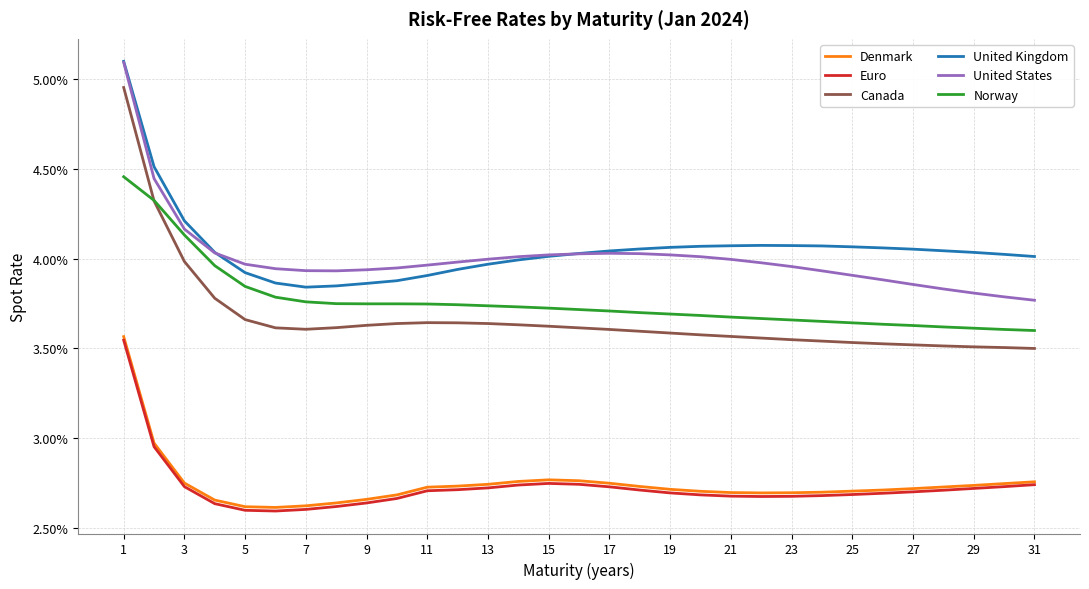

How many United States values are between 0 and 1?

31